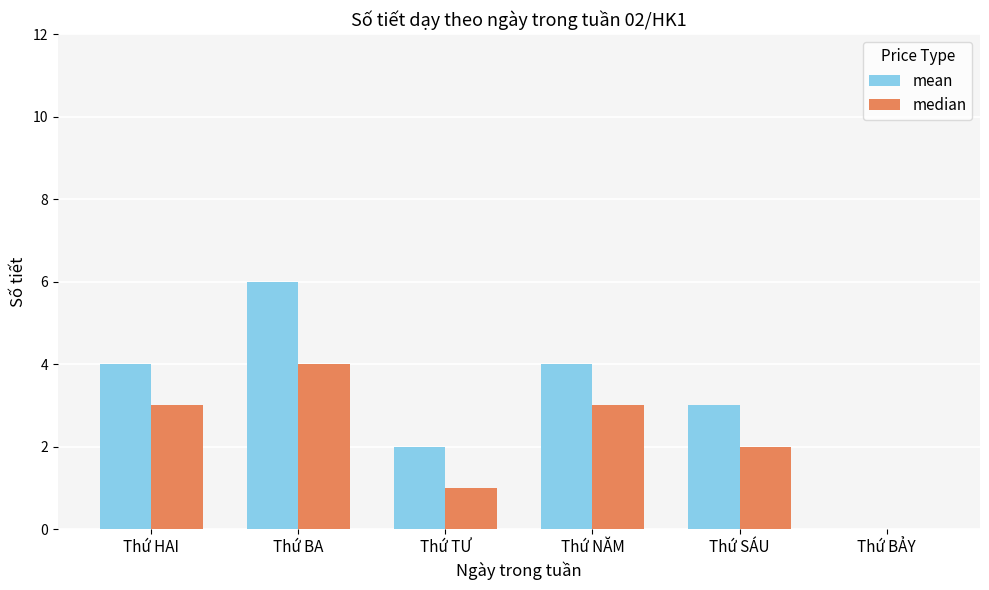

At which label is median closest to 2?

Thứ SÁU